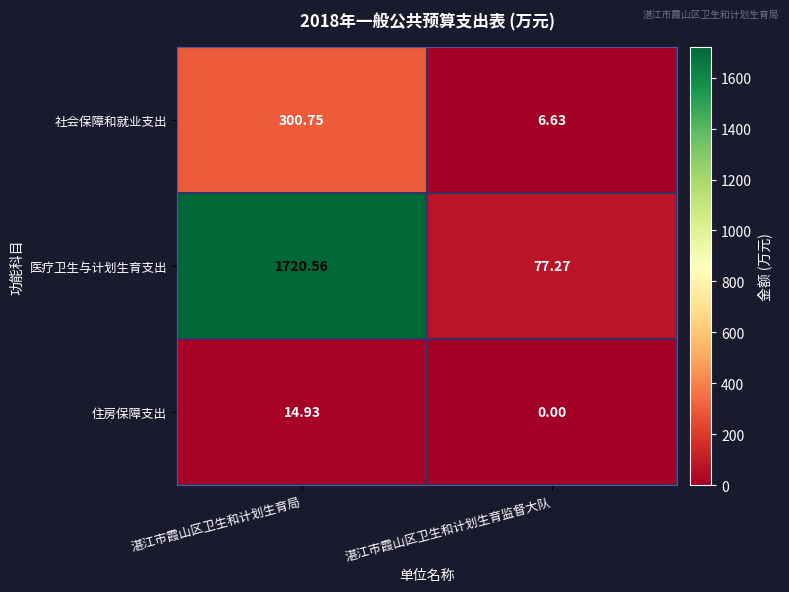

At which label does 社会保障和就业支出 first exceed 300?

湛江市霞山区卫生和计划生育局